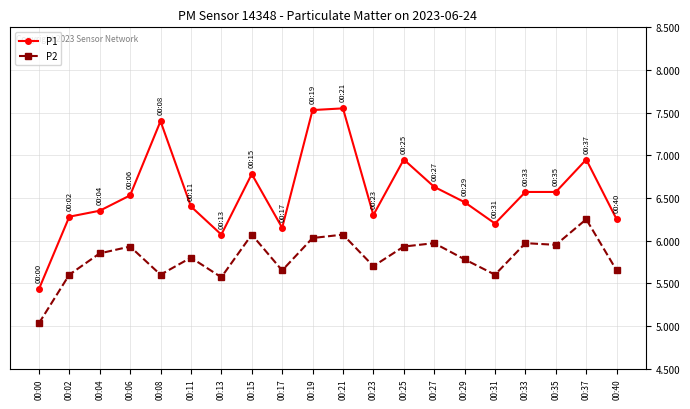

What is the lowest value of the P2 series?

5.0